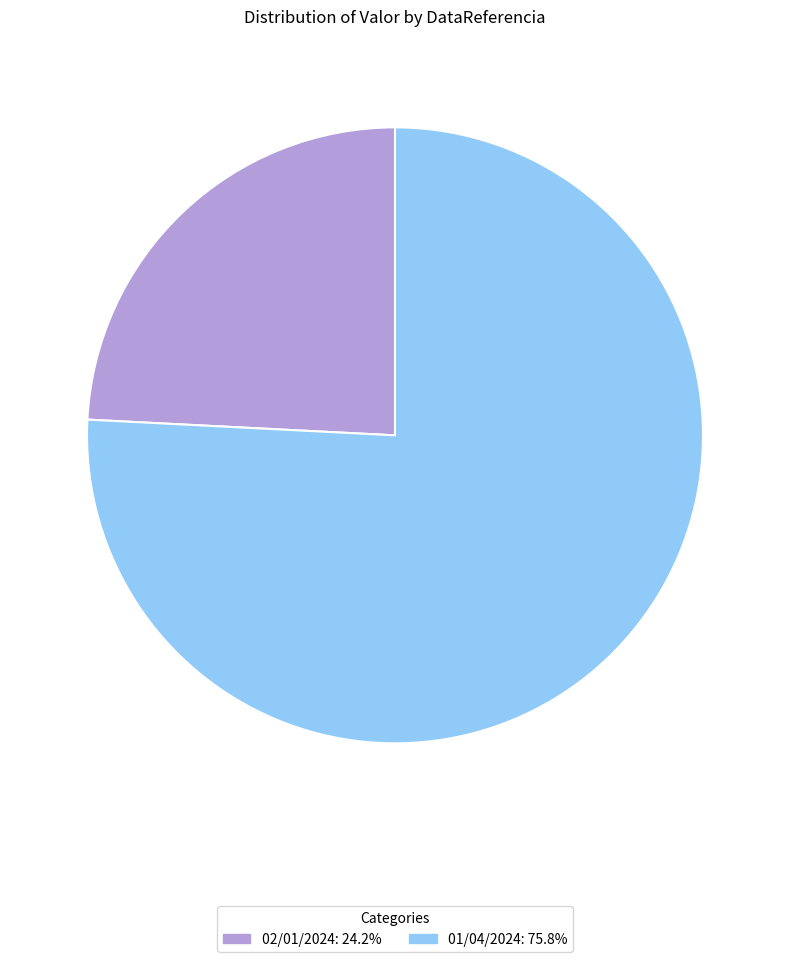

Which category has the smallest portion of the pie?

02/01/2024